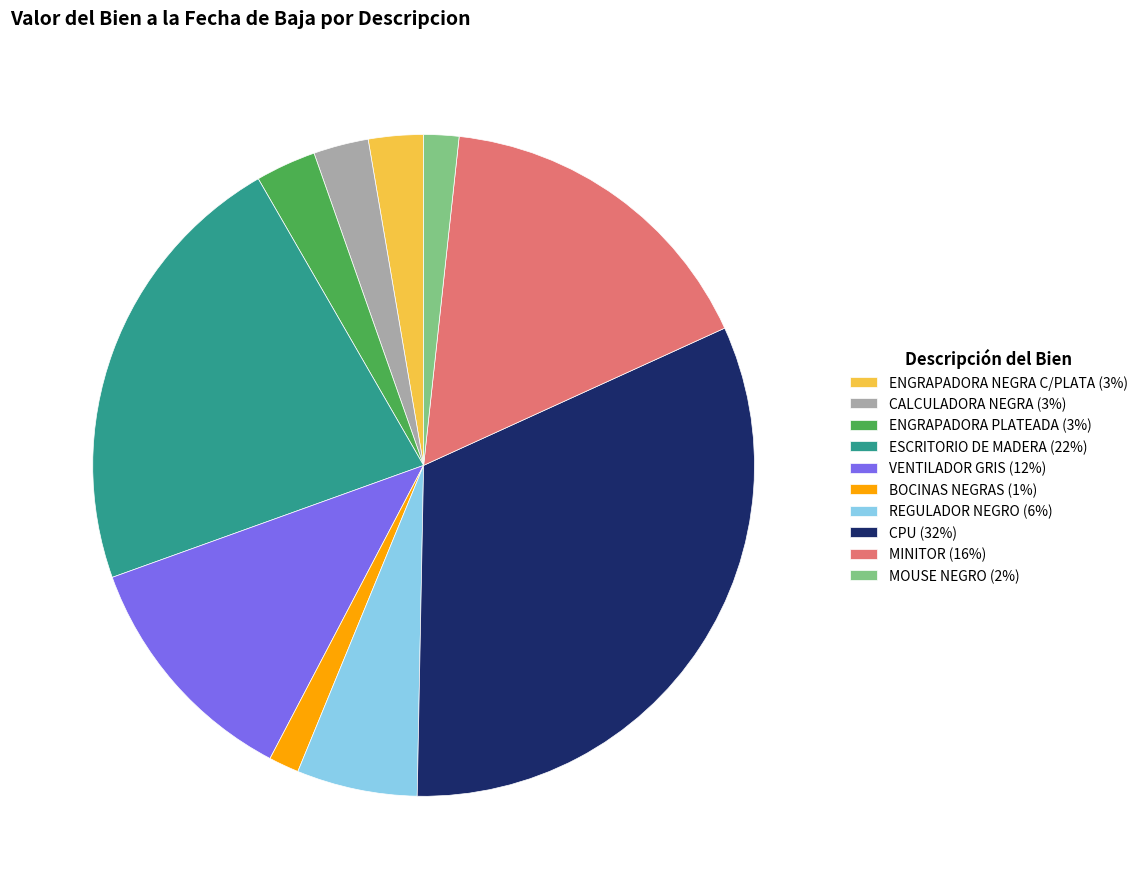

What is the largest slice in the pie chart?

CPU (32%)